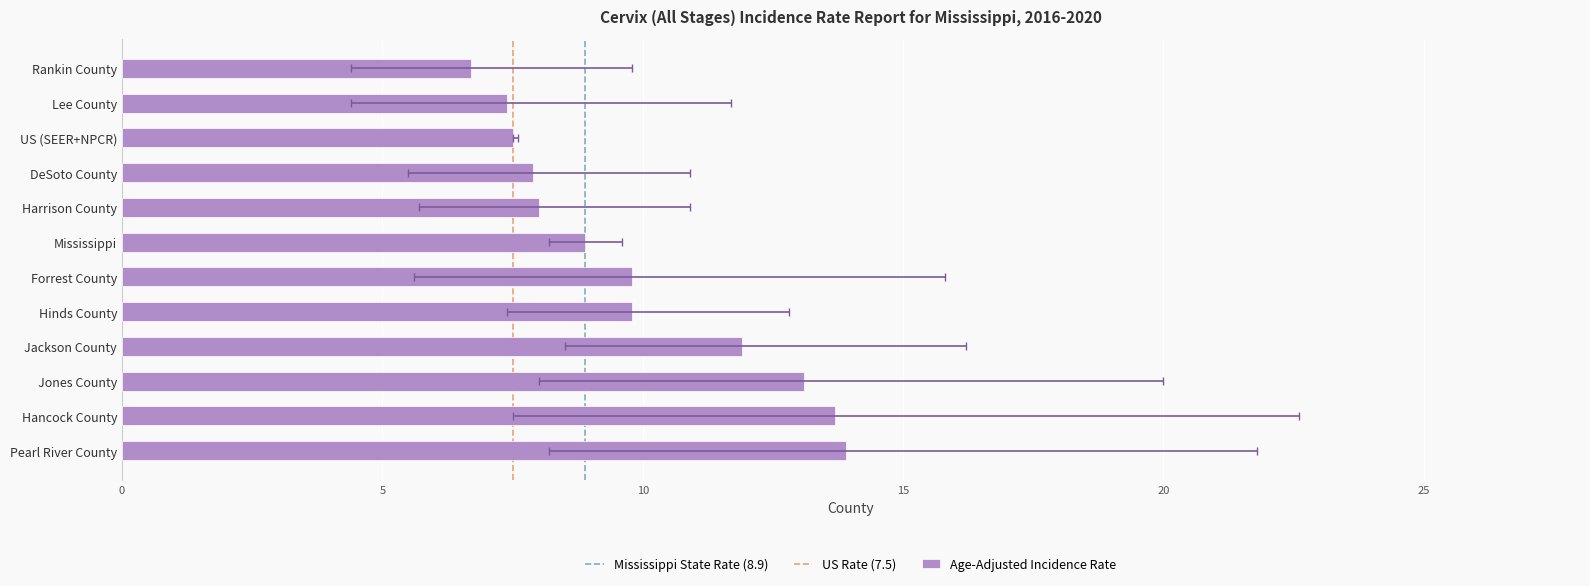

What position from the right is US (SEER+NPCR)?

3